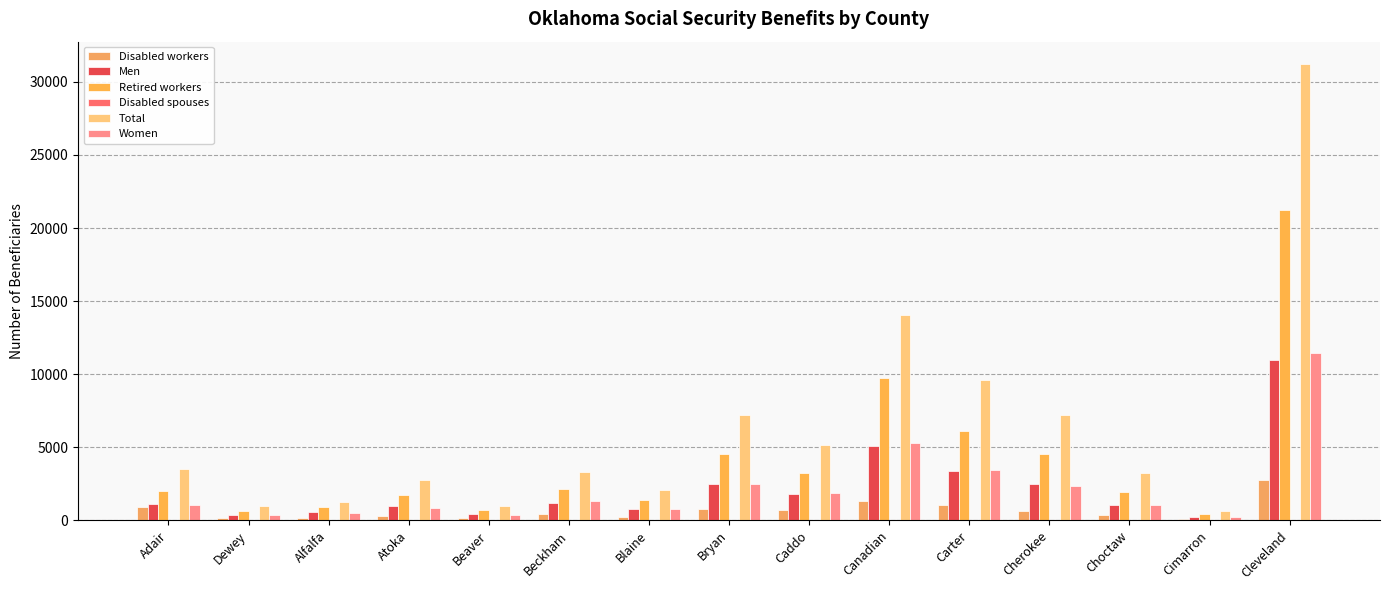

Which series has the largest total across all categories?

Total